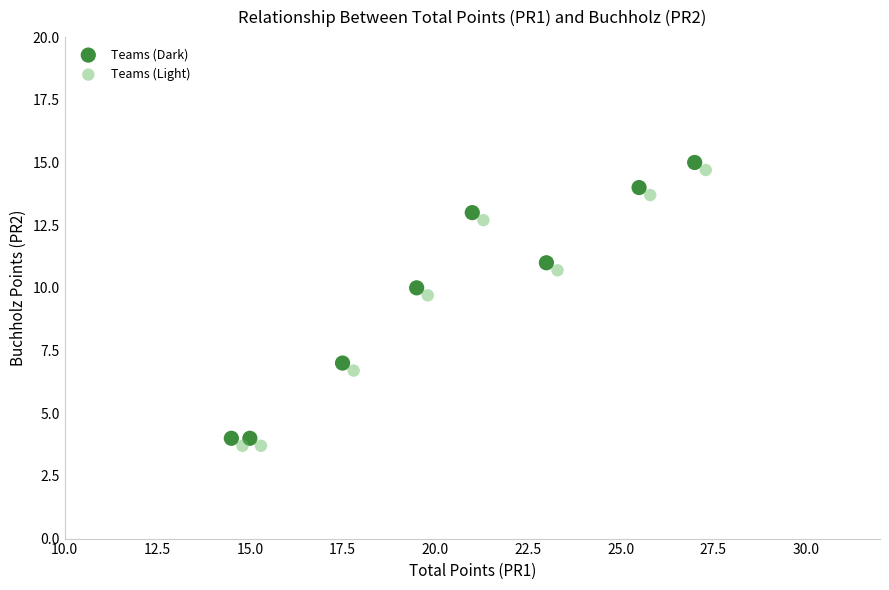

Which series reaches the minimum Y coordinate?

Teams (Light)